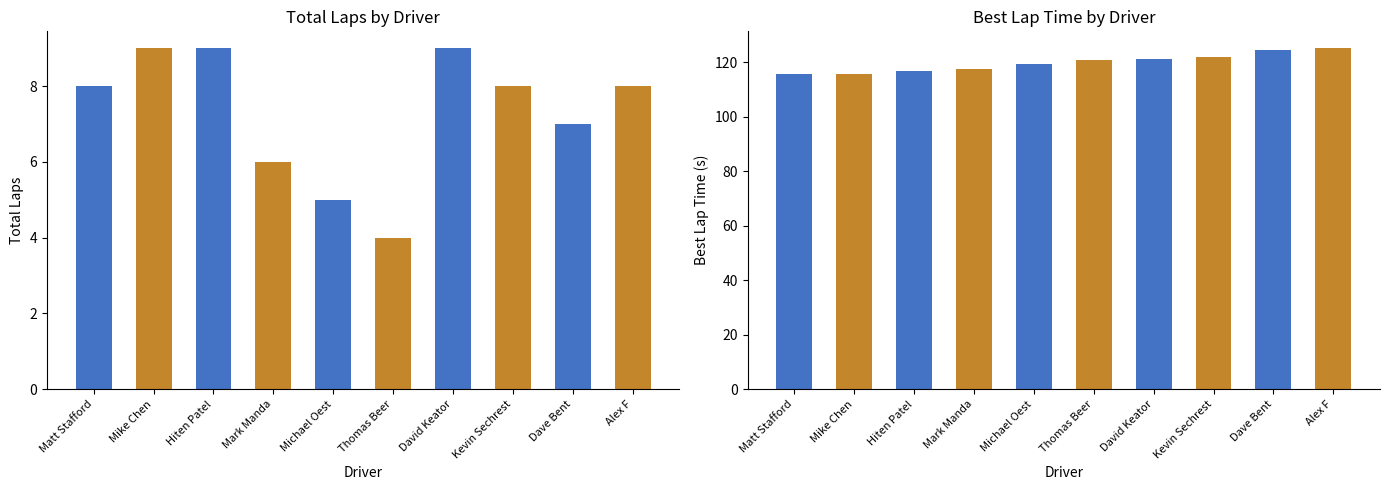

What is the spread (max minus min) of values at Kevin Sechrest?

113.9